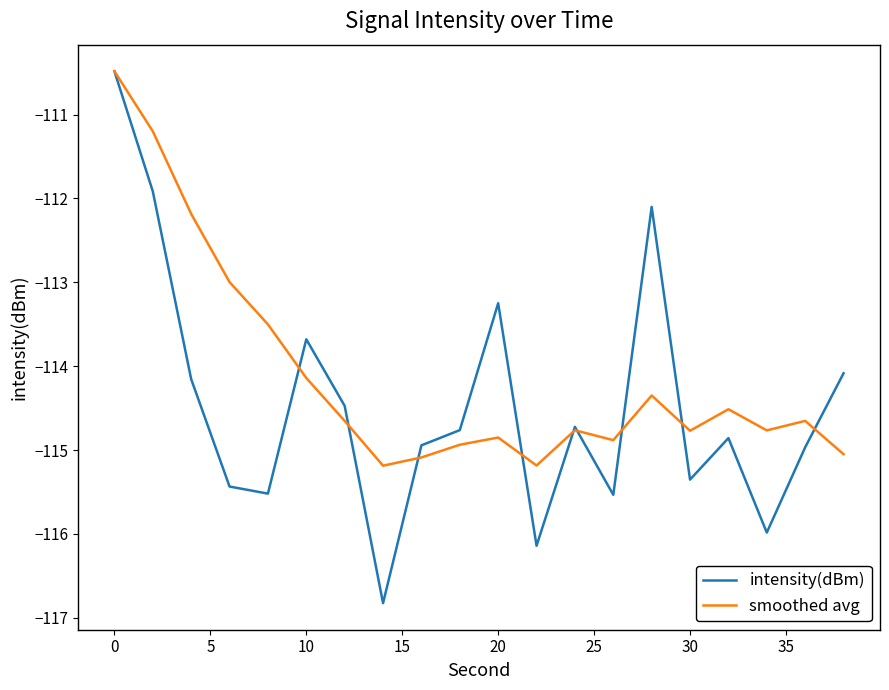

In intensity(dBm), how many points are lower than both neighbors (excluding endpoints)?

6